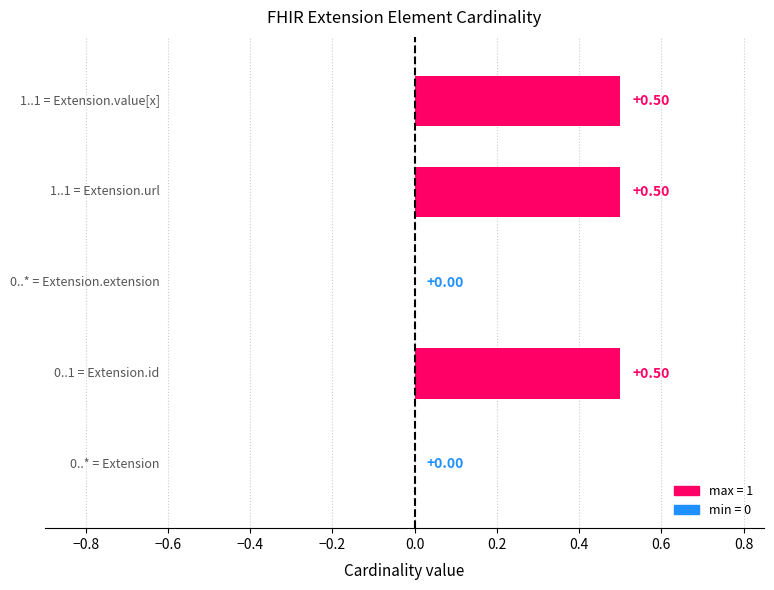

The value of min at Extension.value[x] is 1. True or false?

True